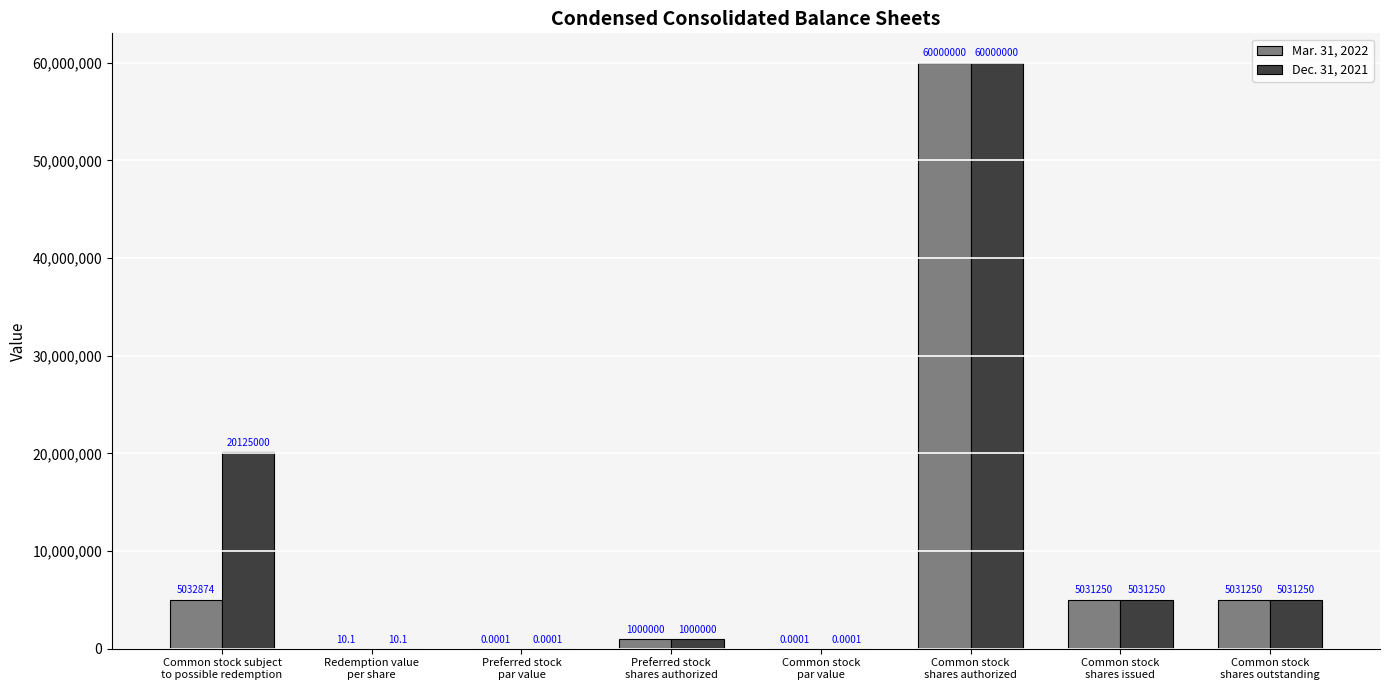

Which series has the largest total across all categories?

Dec. 31, 2021